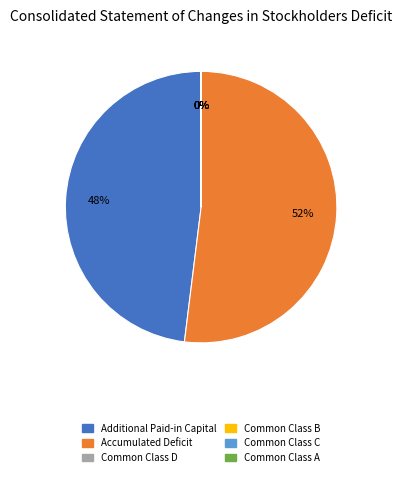

To the nearest percent, what is the difference between the largest and smallest slice percentages?

52%